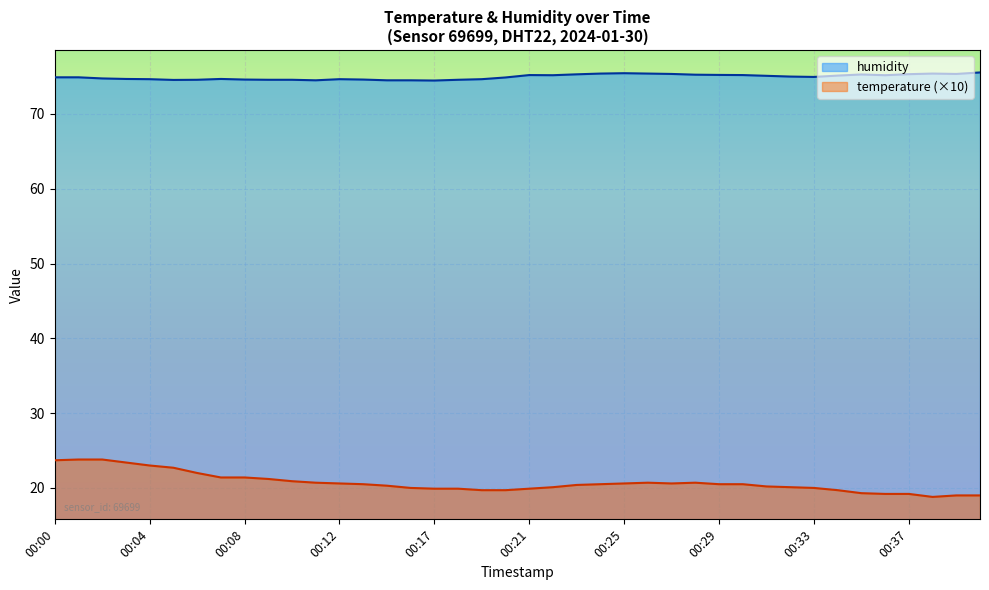

Does the chart display data point markers on the line(s)?

No